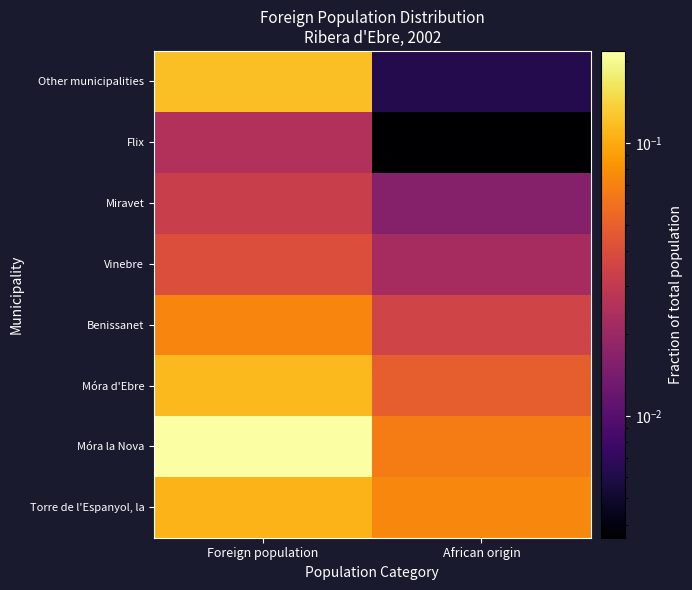

Reading left to right, extract all data points from this chart.

Torre de l'Espanyol, la: Foreign population=0.1	African origin=0.1
Móra la Nova: Foreign population=0.2	African origin=0.1
Móra d'Ebre: Foreign population=0.1	African origin=0.0
Benissanet: Foreign population=0.1	African origin=0.0
Vinebre: Foreign population=0.0	African origin=0.0
Miravet: Foreign population=0.0	African origin=0.0
Flix: Foreign population=0.0	African origin=0.0
Other municipalities: Foreign population=0.1	African origin=0.0